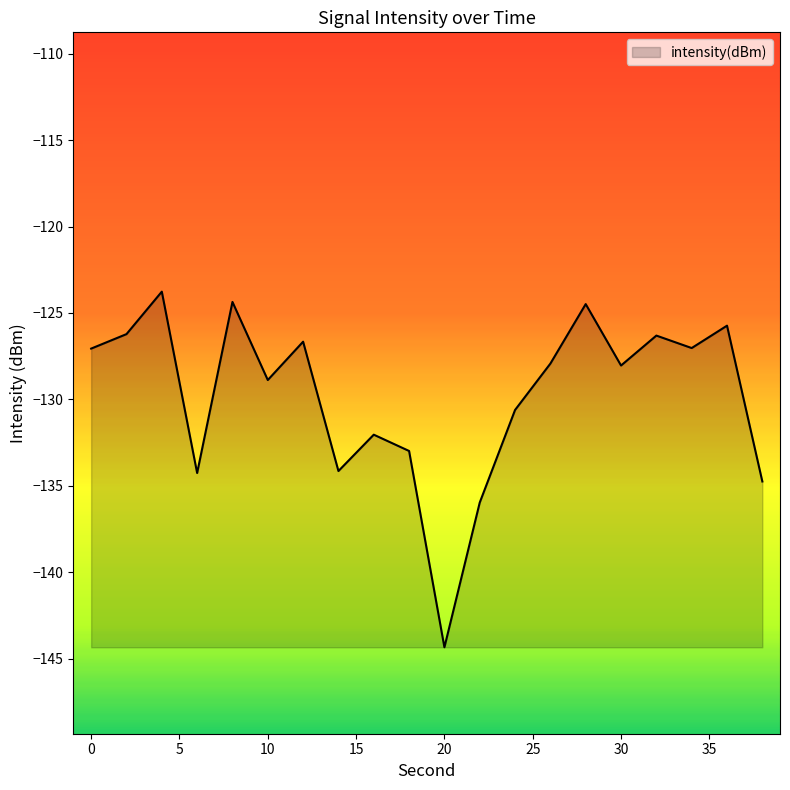

What is the difference between the maximum and minimum values?

20.6